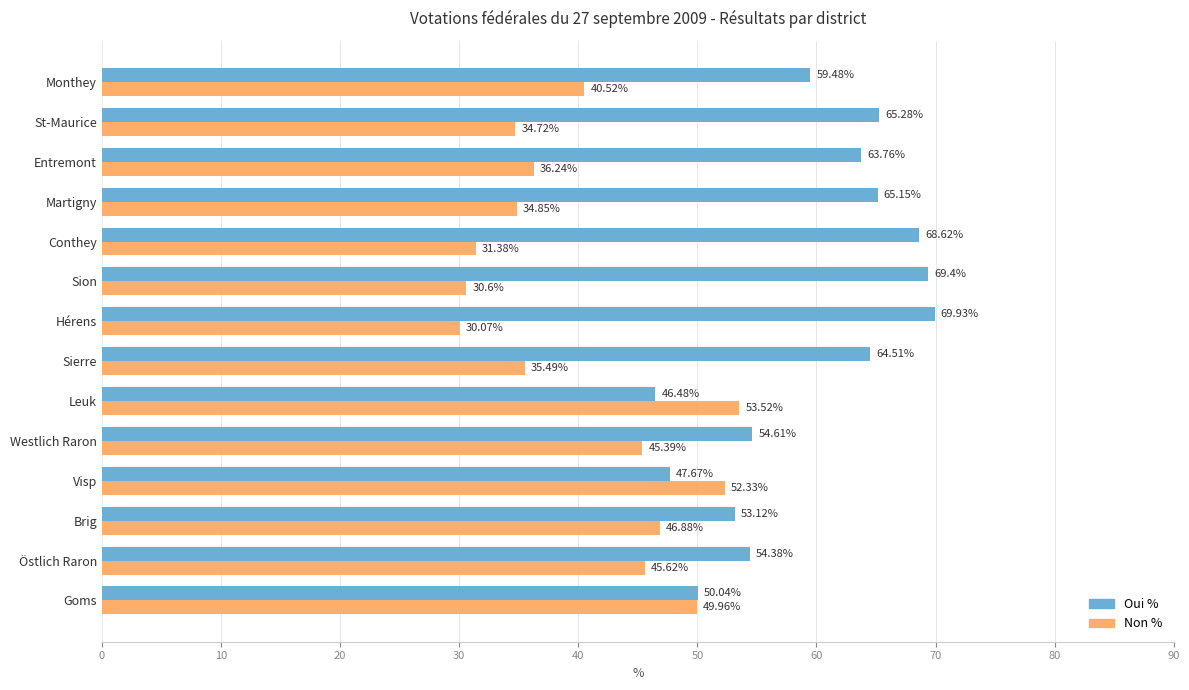

What is the difference between the Oui % values at Östlich Raron and Martigny?

10.8